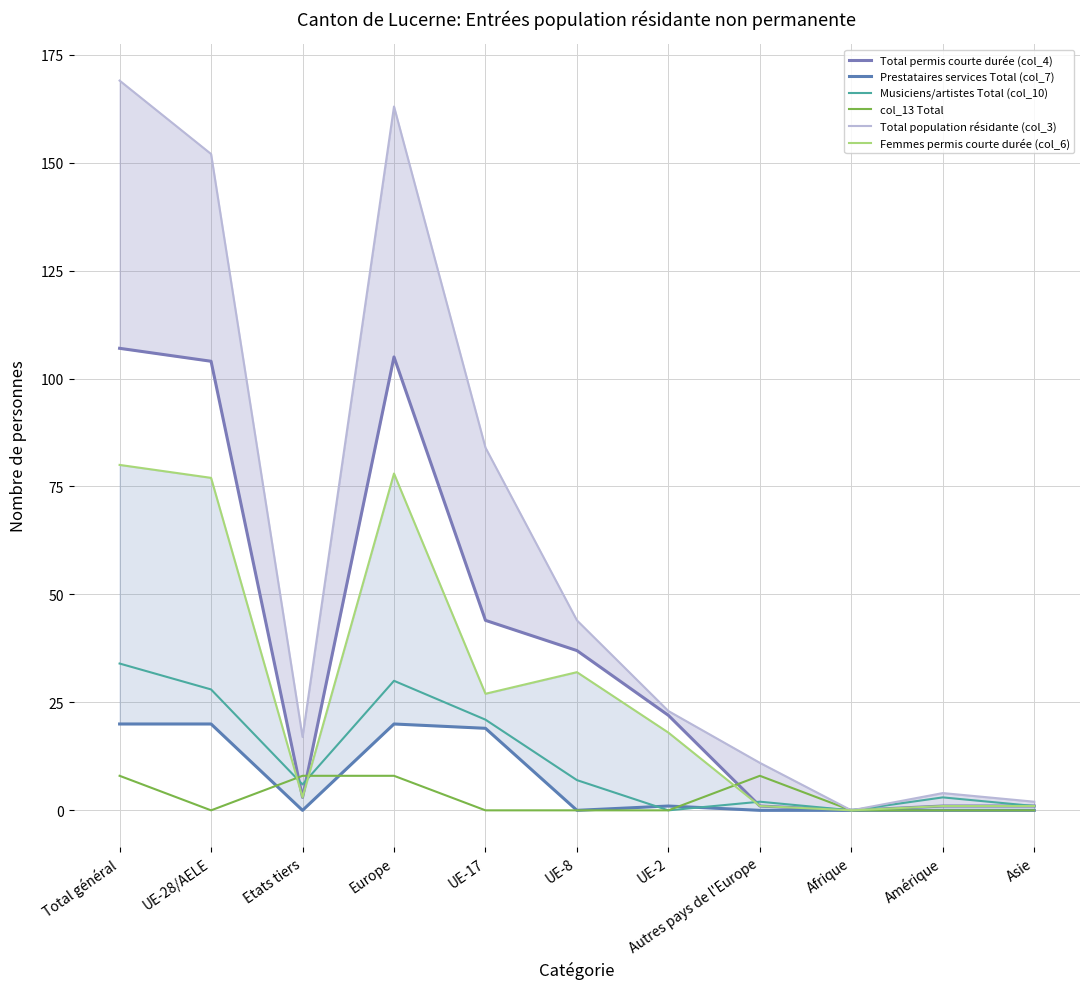

What are all the series names shown in the legend?

Total permis courte durée (col_4), Prestataires services Total (col_7), Musiciens/artistes Total (col_10), col_13 Total, Total population résidante (col_3), Femmes permis courte durée (col_6)